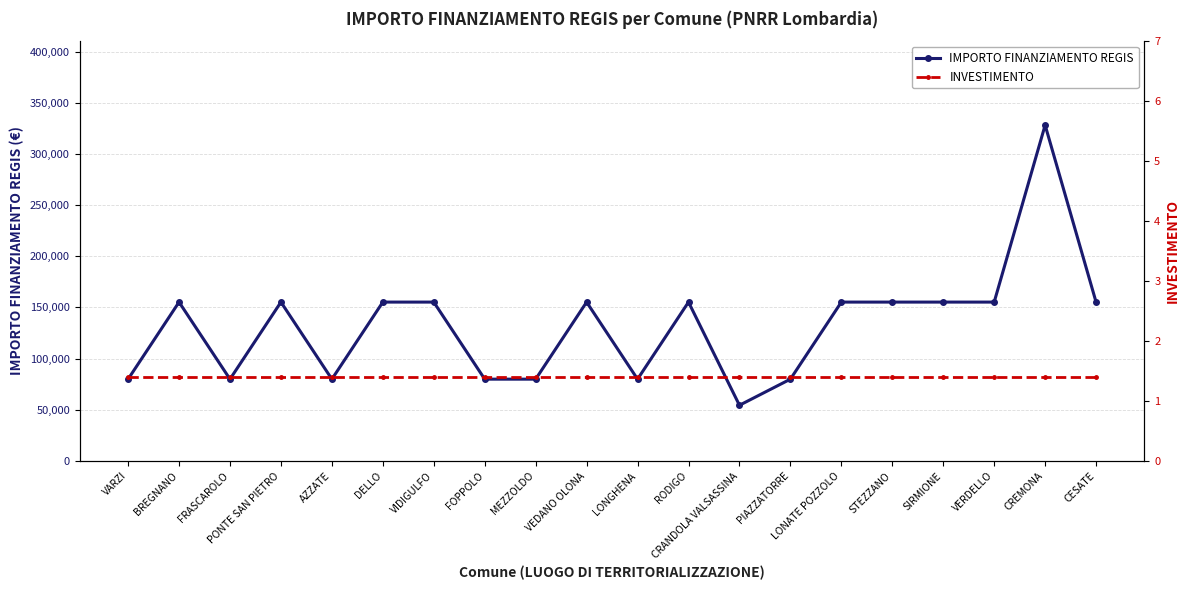

Reading right to left, what are all the values shown in this chart?

IMPORTO FINANZIAMENTO REGIS: CESATE=155234.0	CREMONA=328160.0	VERDELLO=155234.0	SIRMIONE=155234.0	STEZZANO=155234.0	LONATE POZZOLO=155234.0	PIAZZATORRE=79922.0	CRANDOLA VALSASSINA=54412.0	RODIGO=155234.0	LONGHENA=79922.0	VEDANO OLONA=155234.0	MEZZOLDO=79922.0	FOPPOLO=79922.0	VIDIGULFO=155234.0	DELLO=155234.0	AZZATE=79922.0	PONTE SAN PIETRO=155234.0	FRASCAROLO=79922.0	BREGNANO=155234.0	VARZI=79922.0
INVESTIMENTO: CESATE=1.4	CREMONA=1.4	VERDELLO=1.4	SIRMIONE=1.4	STEZZANO=1.4	LONATE POZZOLO=1.4	PIAZZATORRE=1.4	CRANDOLA VALSASSINA=1.4	RODIGO=1.4	LONGHENA=1.4	VEDANO OLONA=1.4	MEZZOLDO=1.4	FOPPOLO=1.4	VIDIGULFO=1.4	DELLO=1.4	AZZATE=1.4	PONTE SAN PIETRO=1.4	FRASCAROLO=1.4	BREGNANO=1.4	VARZI=1.4